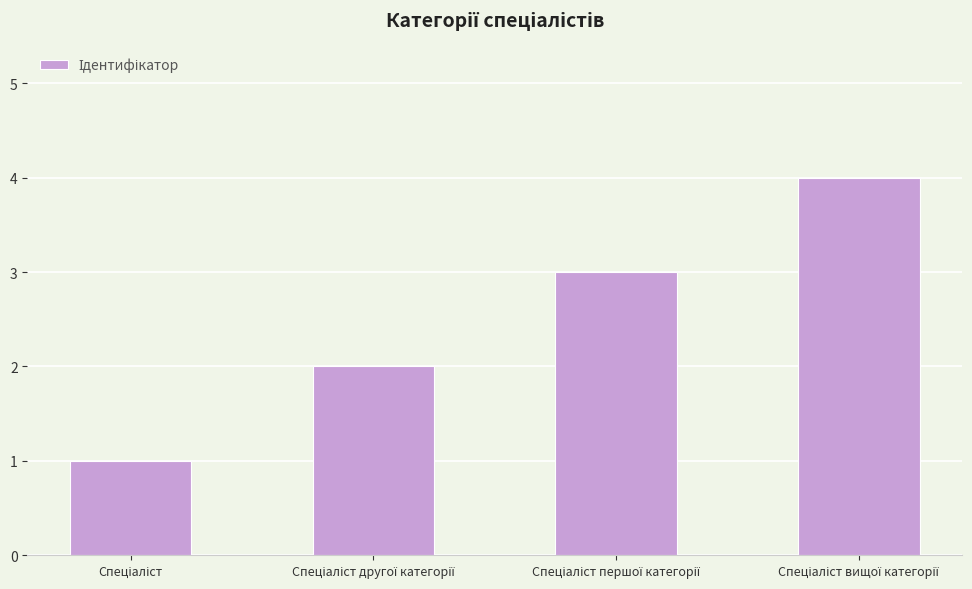

What is the maximum value shown in the chart?

4